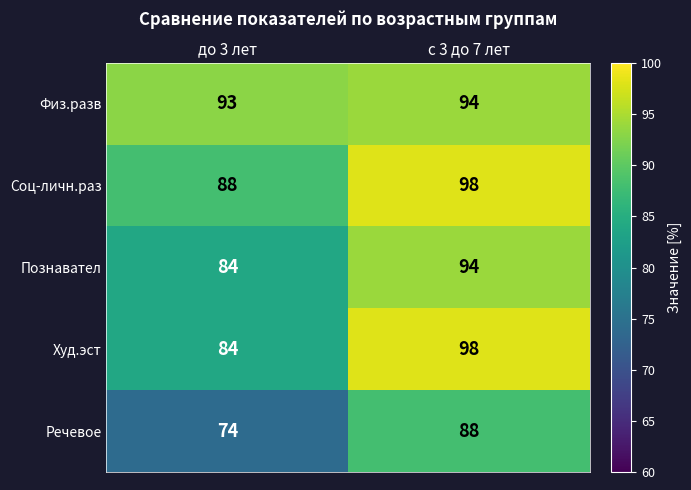

At which category is the sum across all series the highest?

с 3 до 7 лет